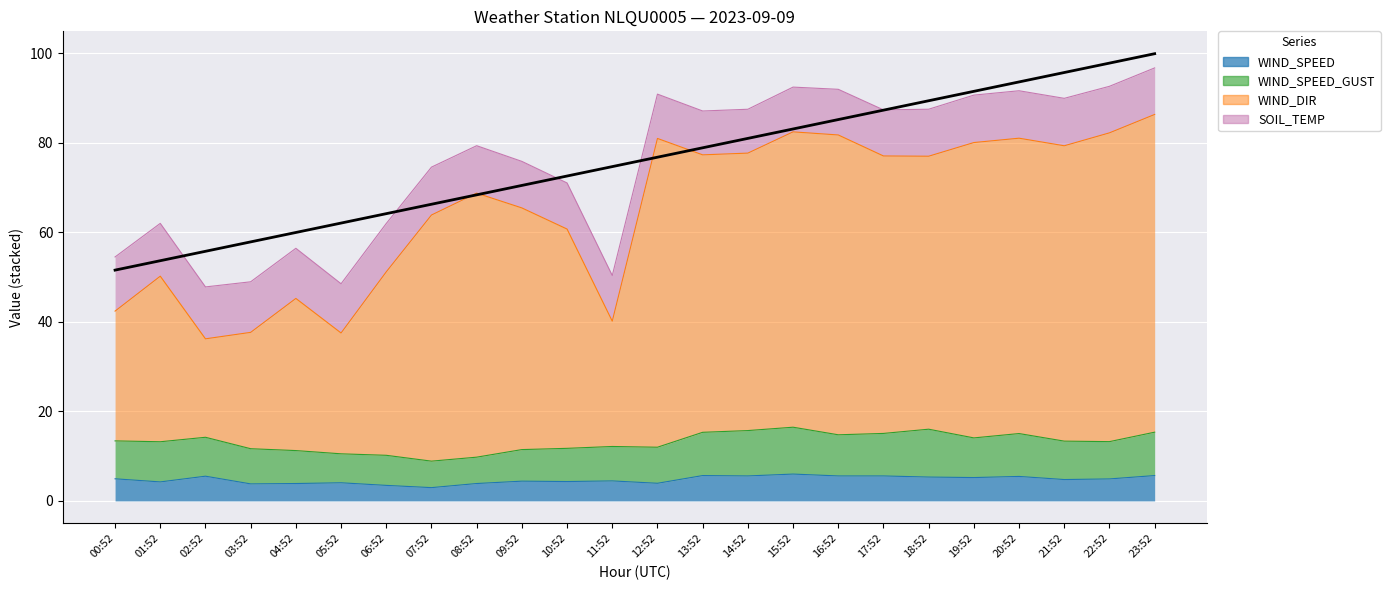

What is the total value across all series at 05:52?

52.1